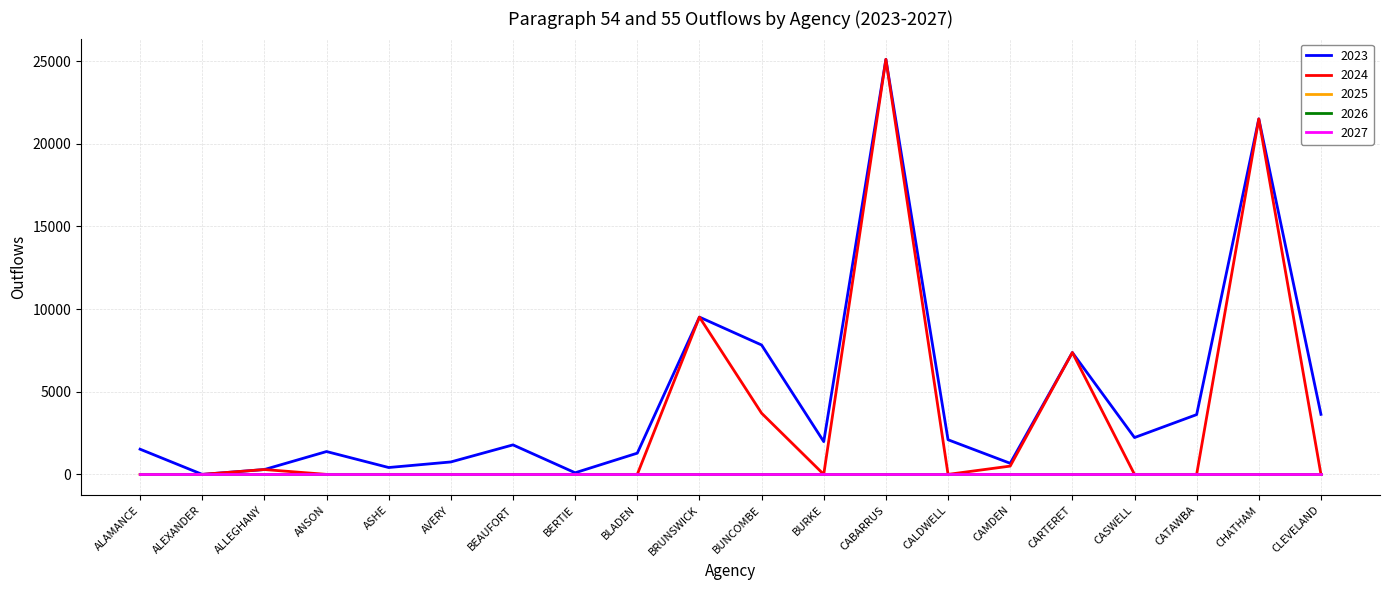

Does the chart have visible grid lines?

Yes